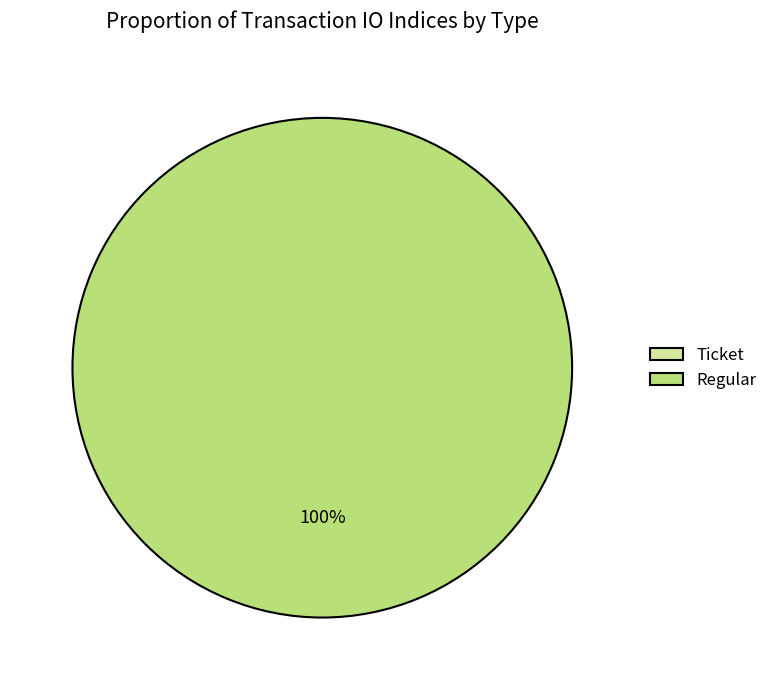

Count the number of slices in the pie.

2